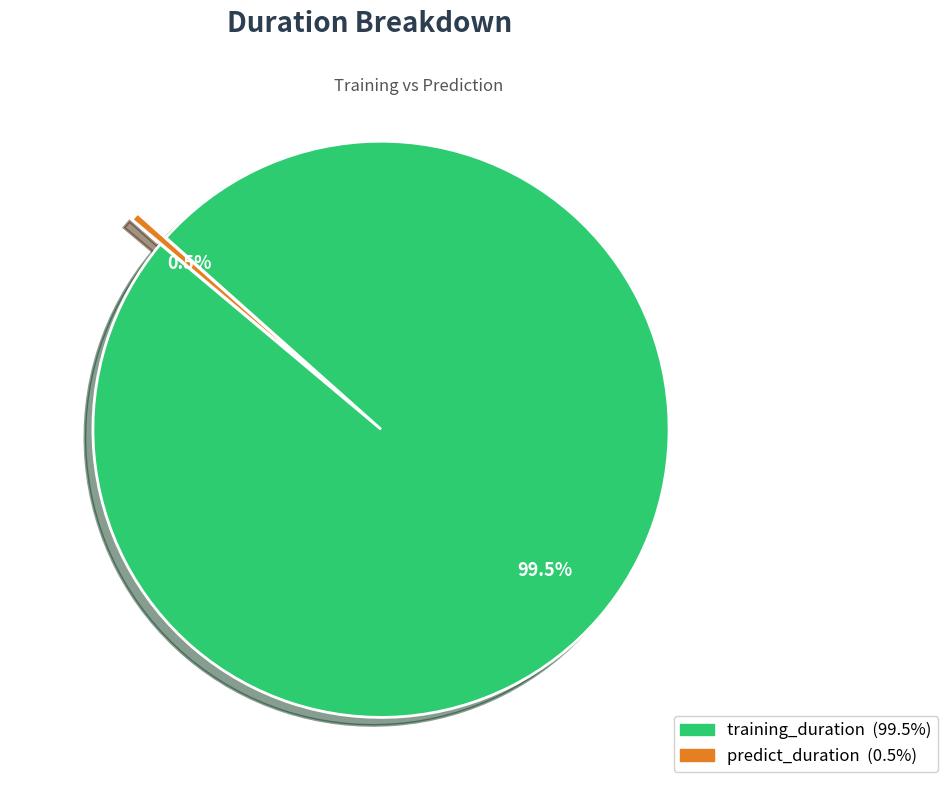

How many segments does this pie chart have?

2